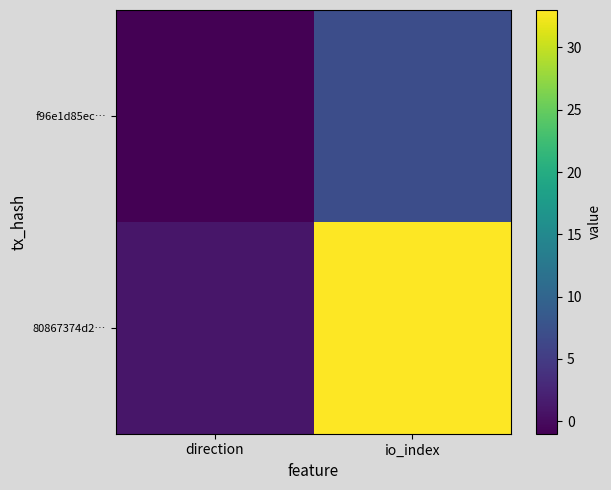

Which series changed the most between direction and io_index?

80867374d2…